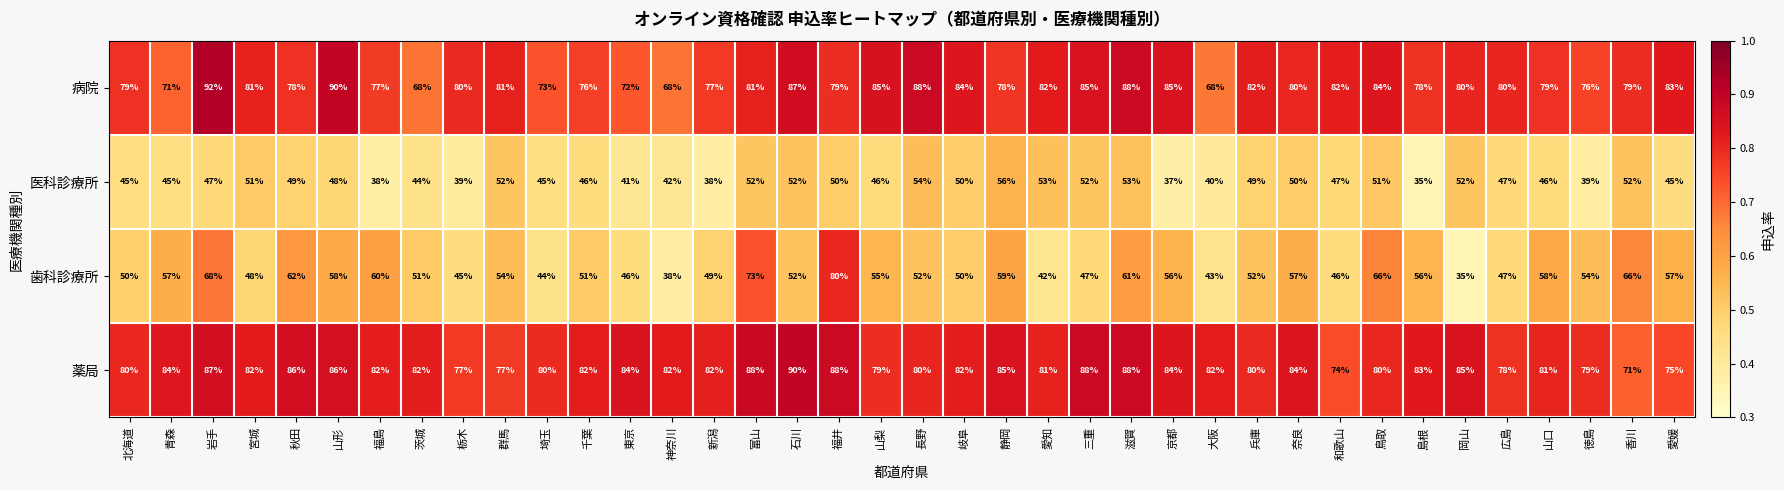

Between 青森 and 島根, which series saw the biggest shift?

医科診療所